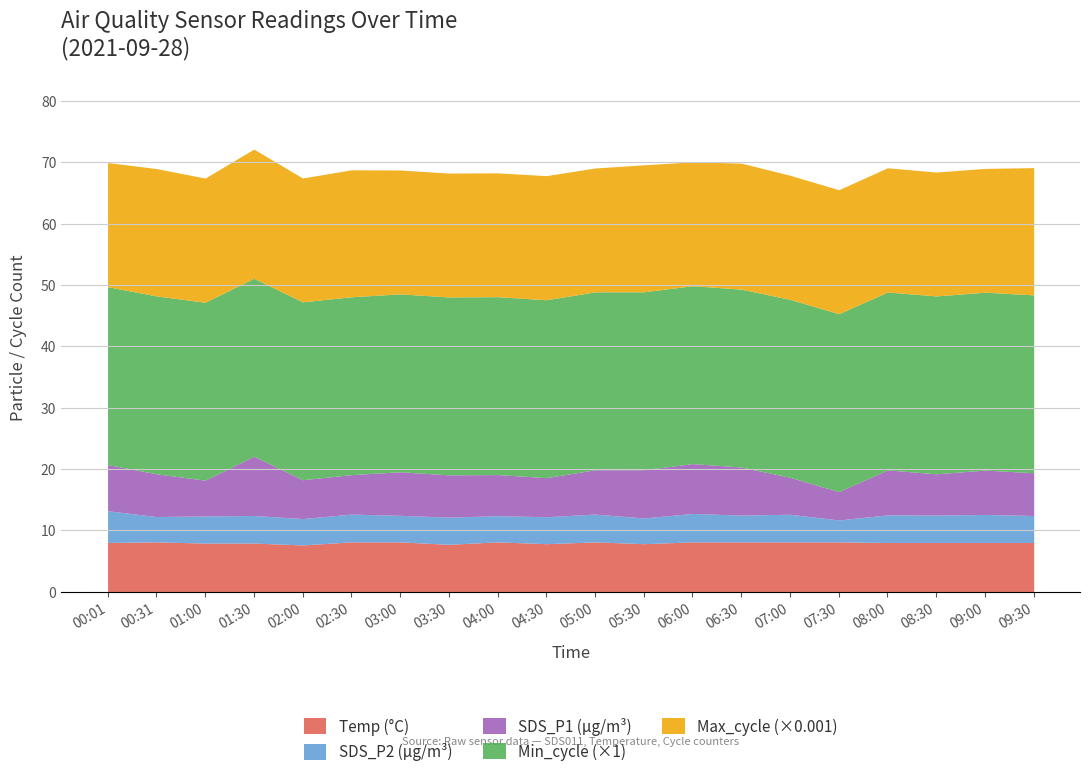

Where is the first local minimum for SDS_P1?

01:00